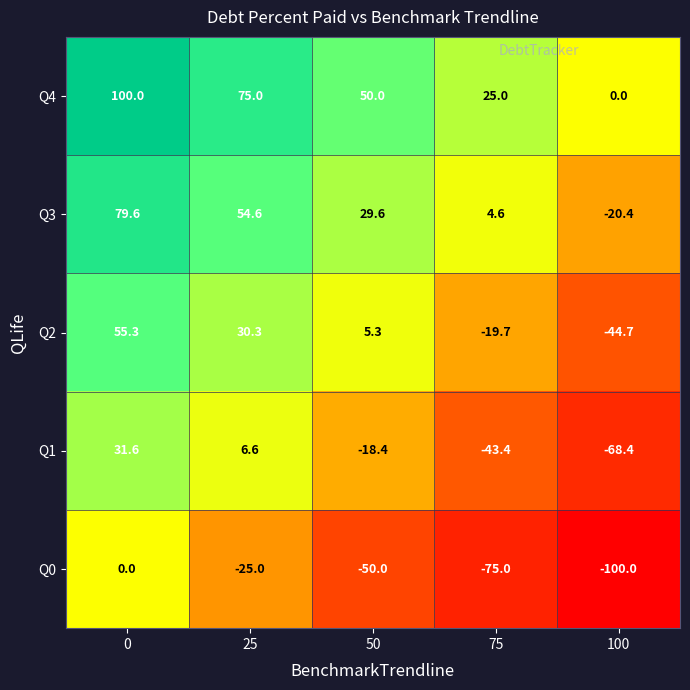

Is it true that Q3 equals 3.0 at 75?

False